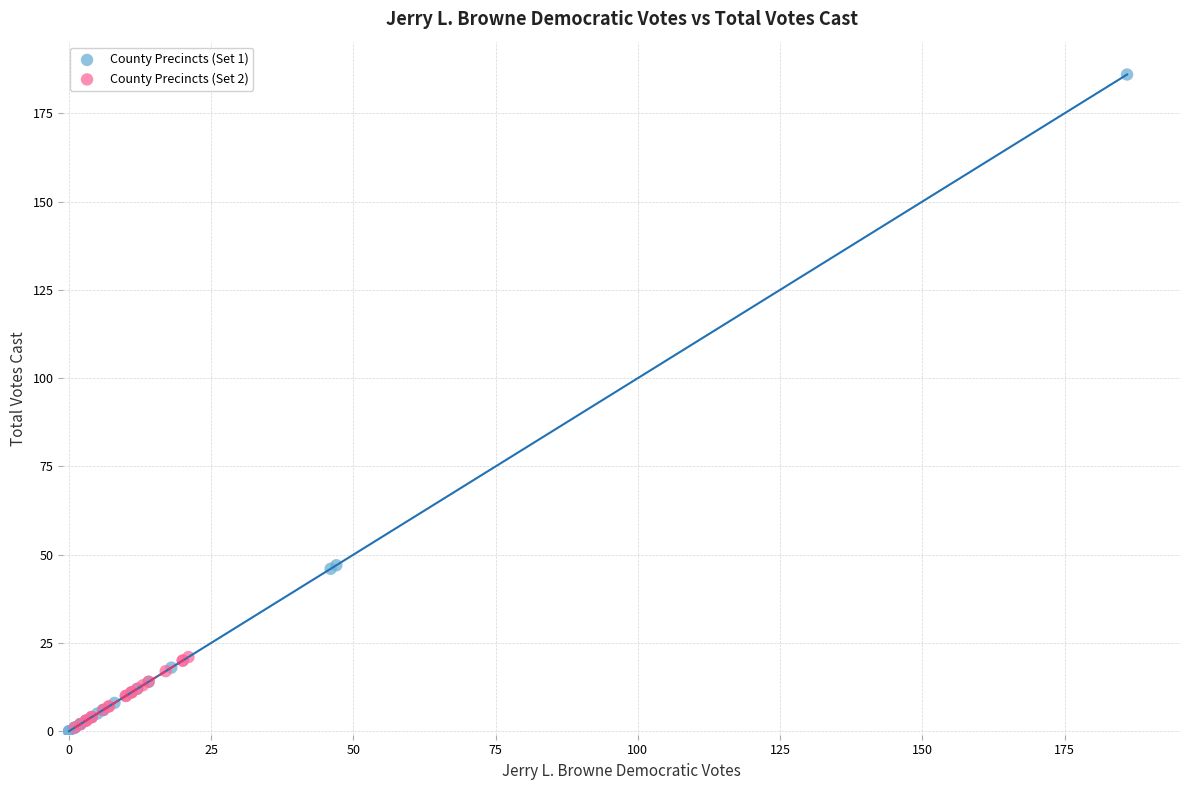

What are all the series names shown in the legend?

County Precincts (Set 1), County Precincts (Set 2)